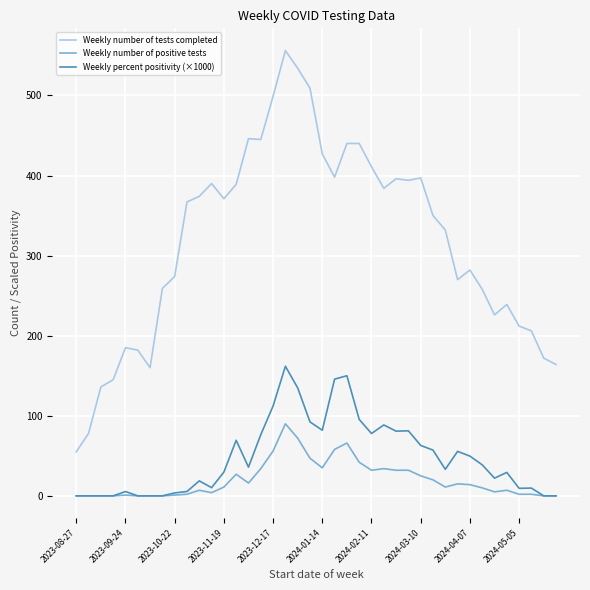

Is this an area chart (filled region under the line)?

No